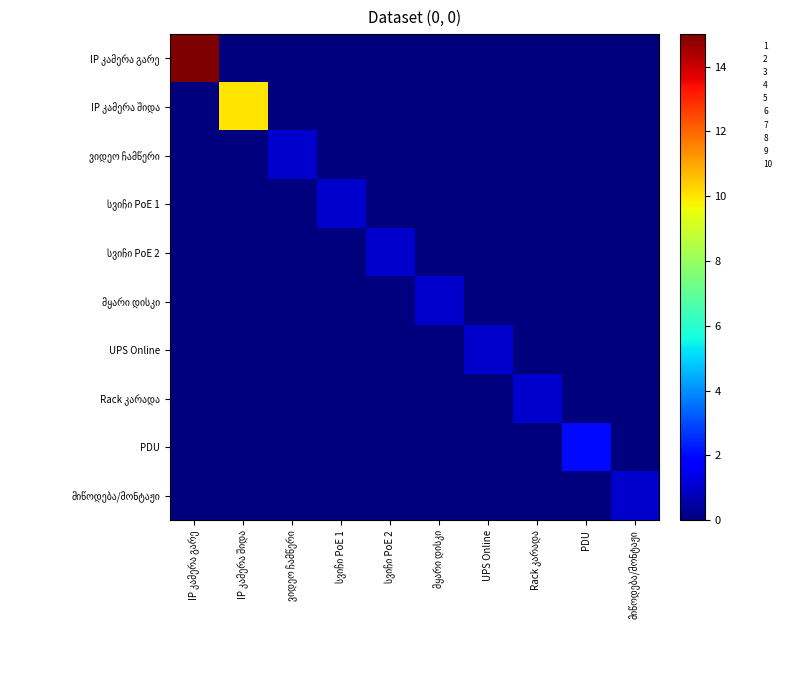

The ვიდეო ჩამწერი series shows 0 at სვიჩი PoE 2. True or false?

True